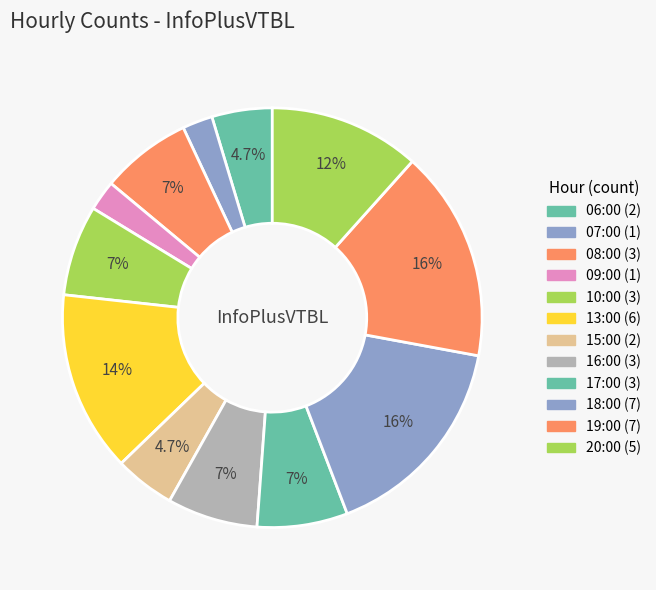

To the nearest percent, what is the difference between the largest and smallest slice percentages?

14%